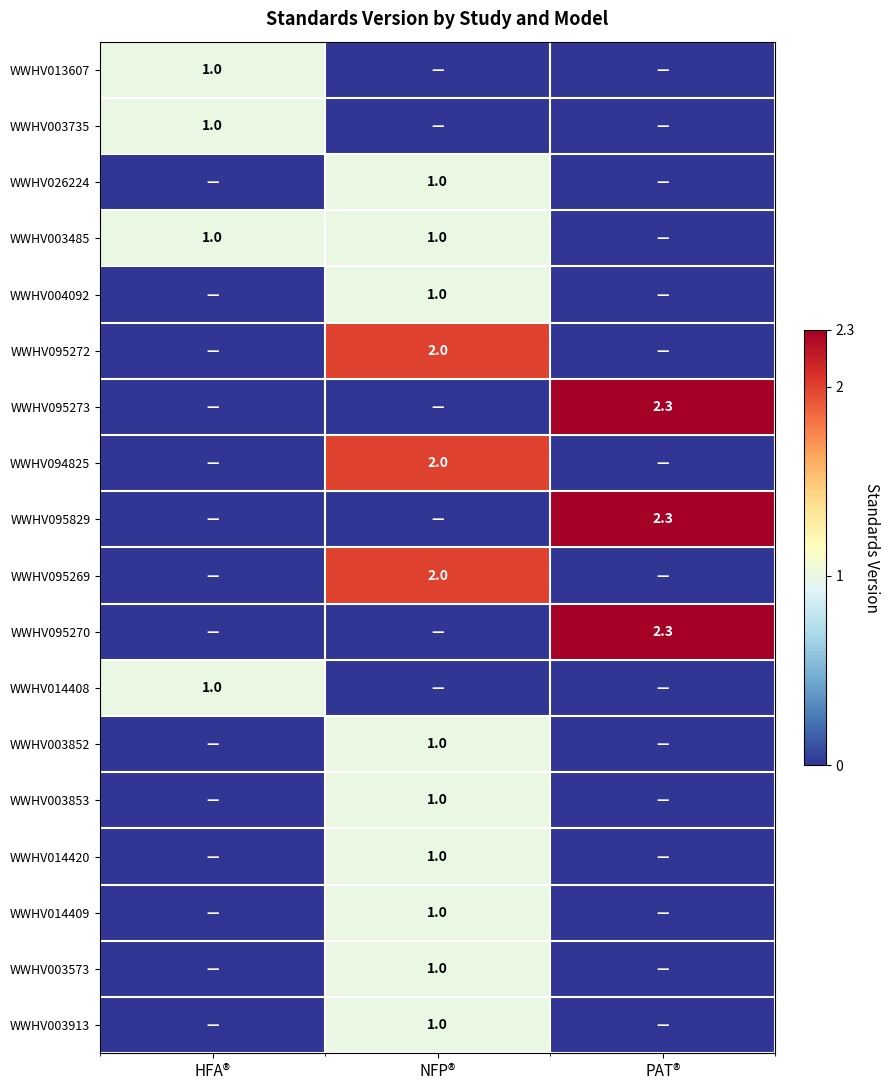

True or false: WWHV003485 has a value of 1.6 at NFP®.

False